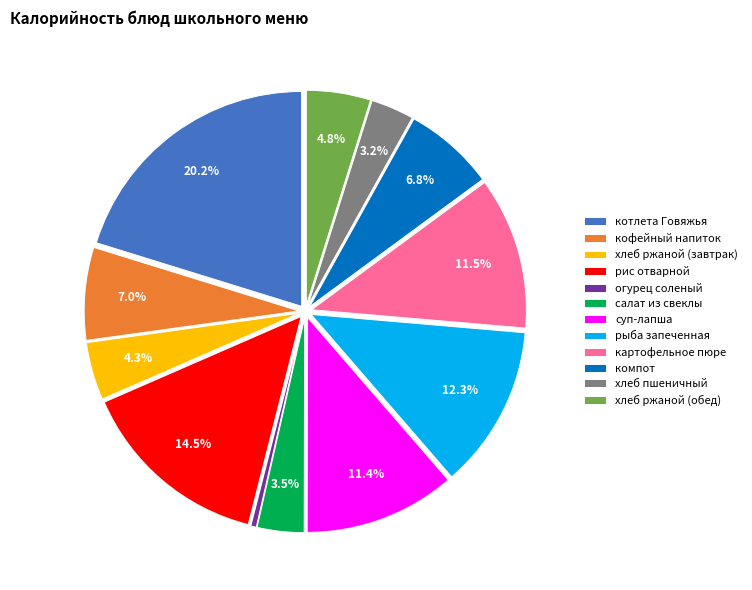

Is it true that рис отварной is 6% of the pie?

False